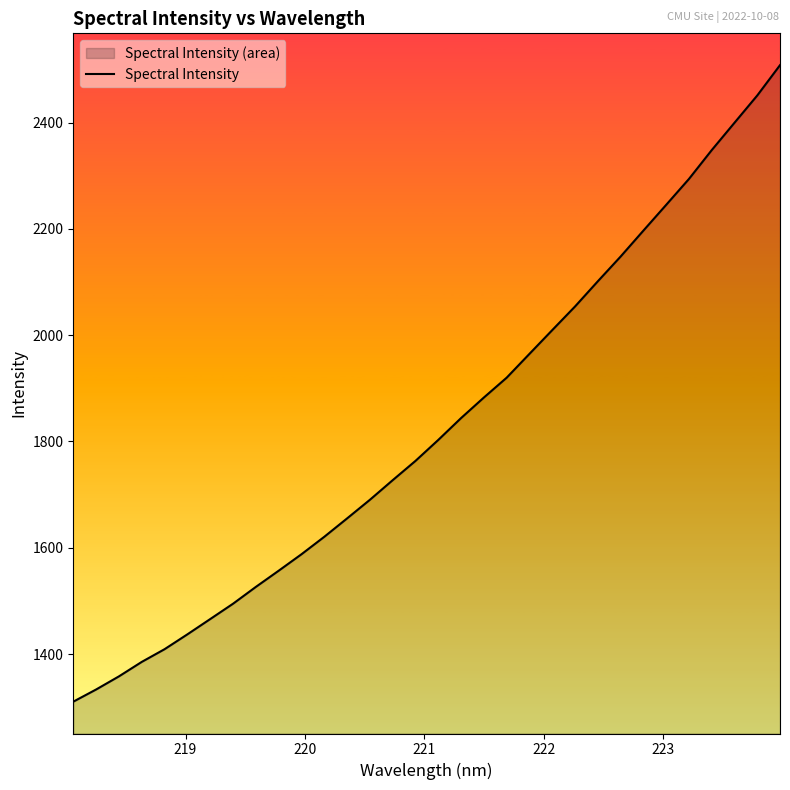

What is the difference between the maximum and minimum values?

1197.8